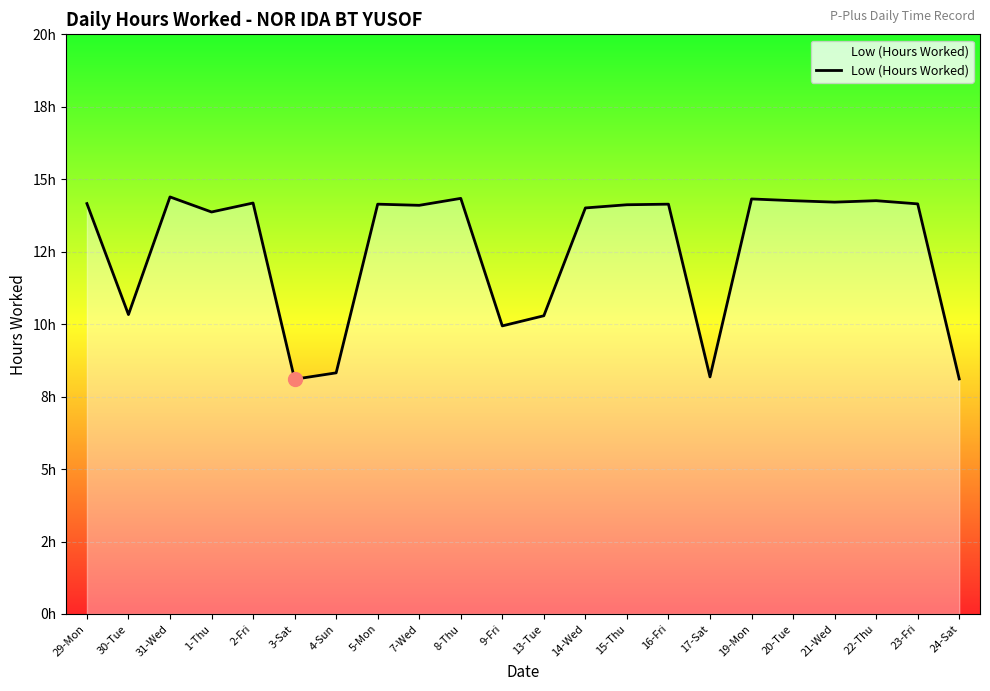

The value at 29-Mon is 14.2. True or false?

True